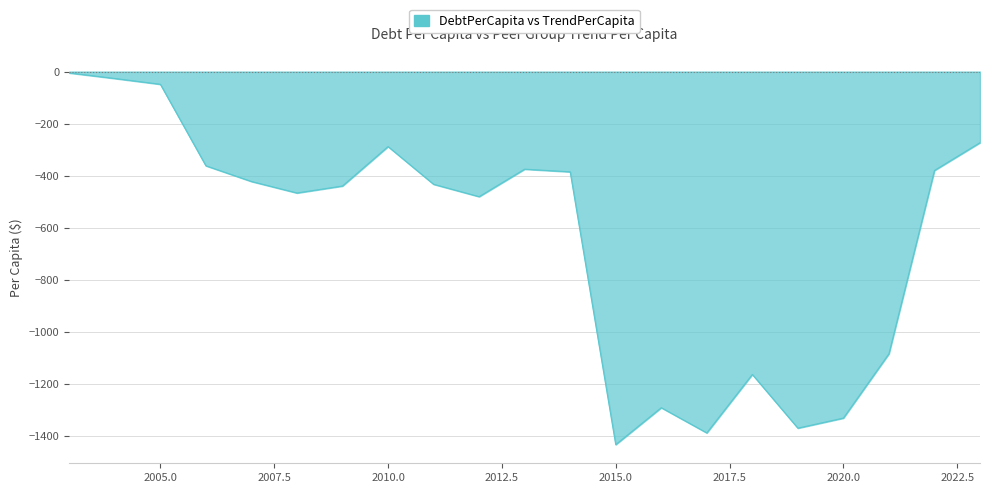

The value at 2021 is -1858.2. True or false?

False